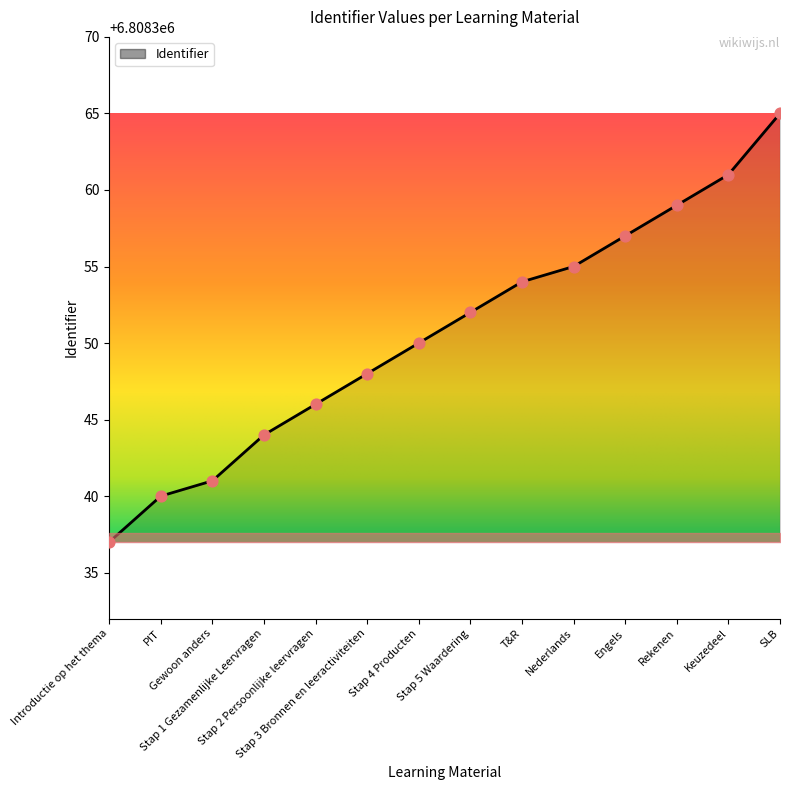

Between Rekenen and Gewoon anders, which is larger?

Rekenen